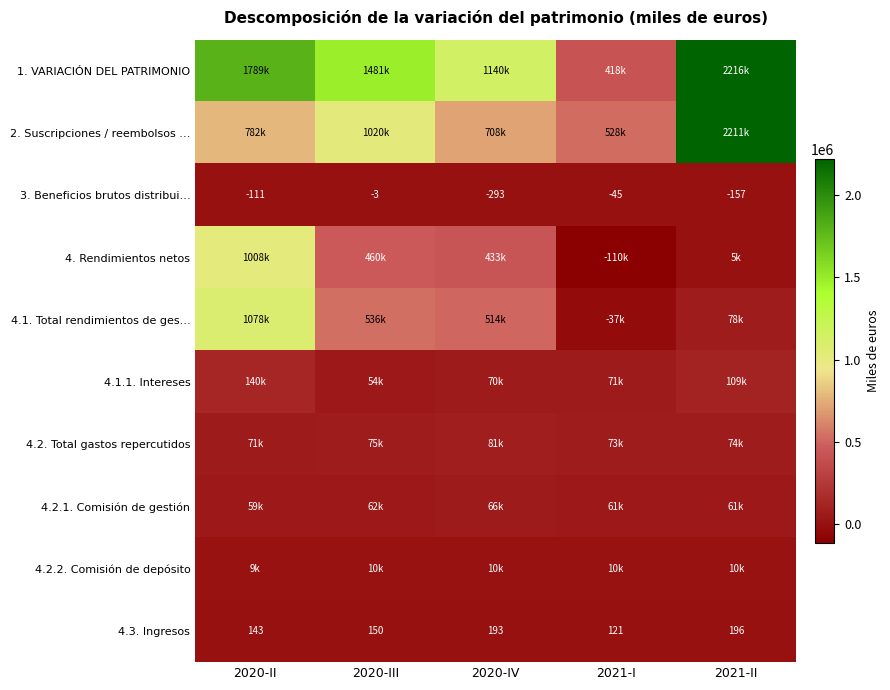

What is the sum of all 3. Beneficios brutos distribui… values?

-609